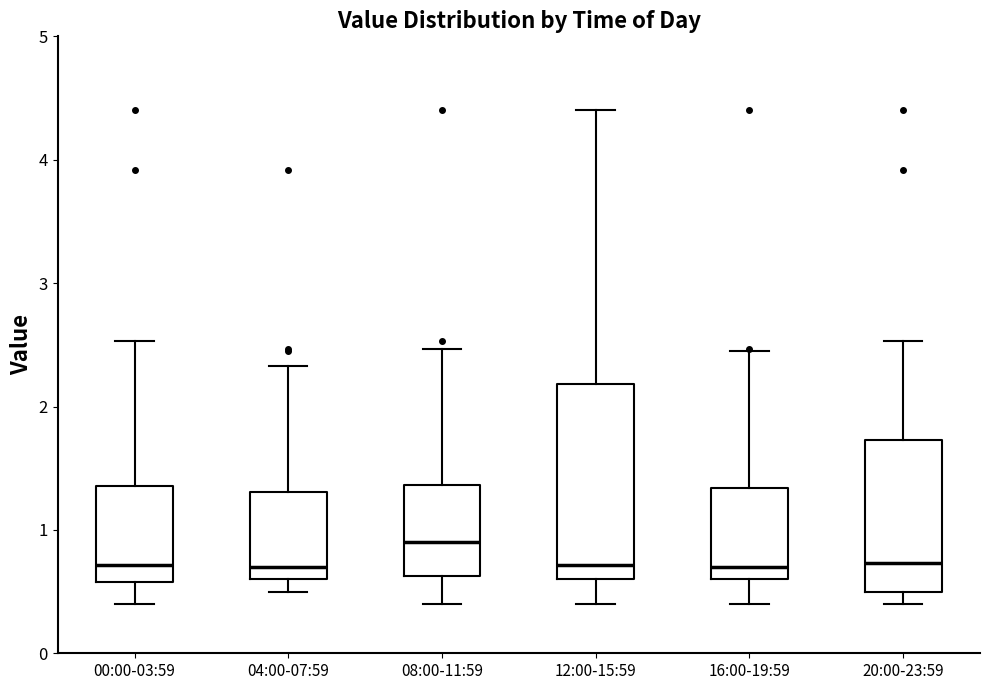

Where is the lower edge of the box for 08:00-11:59 on the y-axis? The values are not printed on the chart, so give them approximately, as read against the axis.

0.6